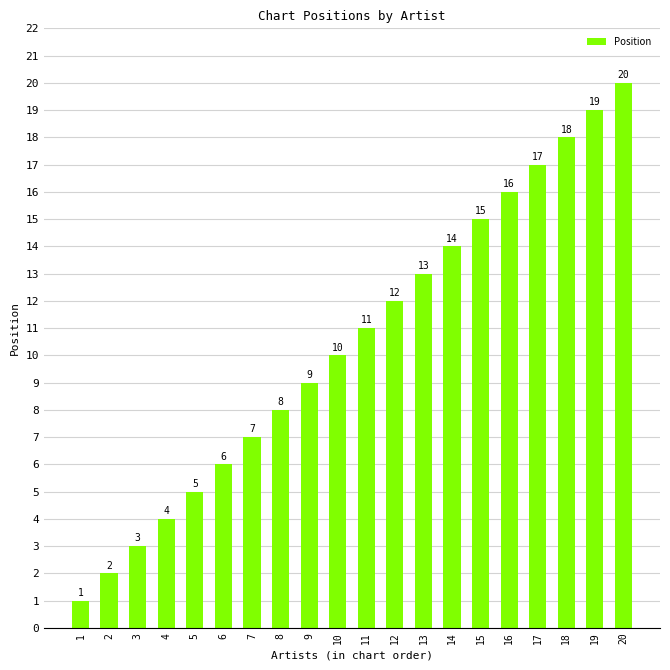

Reading left to right, list all the values displayed in this chart.

1=1	2=2	3=3	4=4	5=5	6=6	7=7	8=8	9=9	10=10	11=11	12=12	13=13	14=14	15=15	16=16	17=17	18=18	19=19	20=20